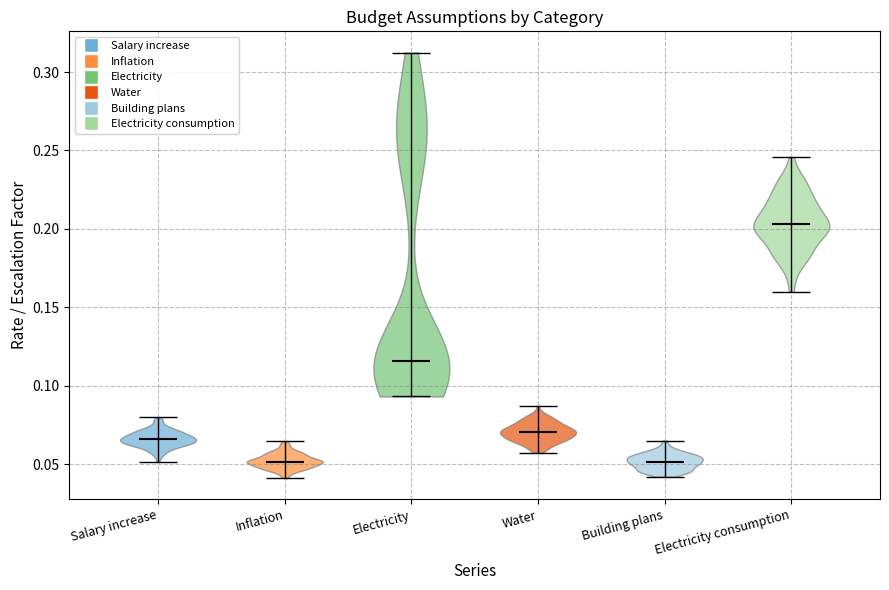

Which violin has the highest median line?

Electricity consumption